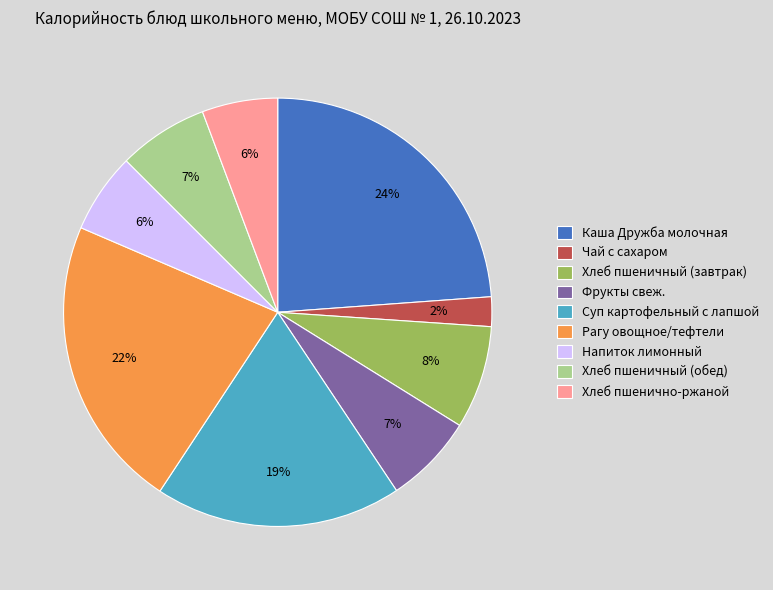

Do Хлеб пшенично-ржаной and Суп картофельный с лапшой together represent more than half of the pie?

No